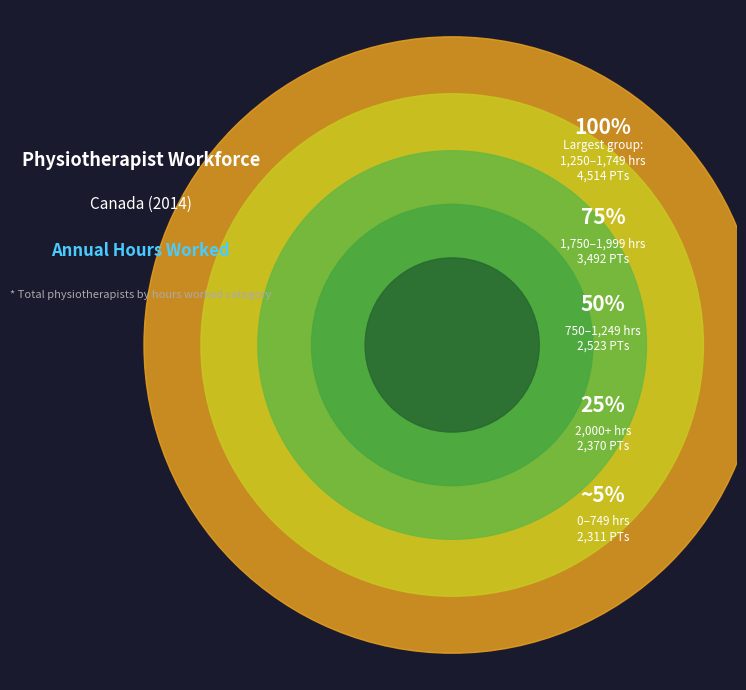

Is 1,750-1,999 the majority of the pie?

No